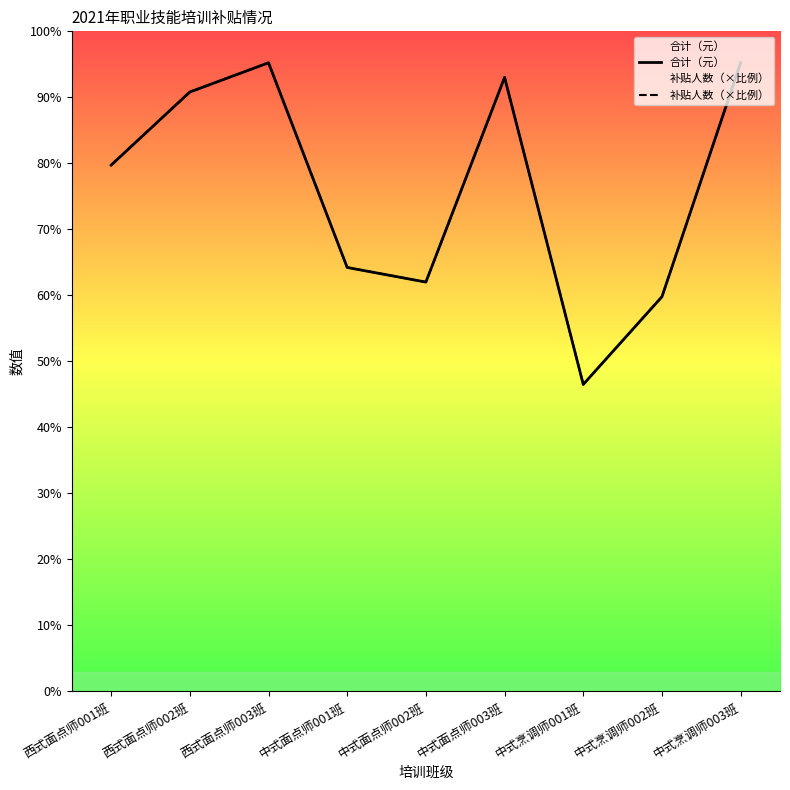

True or false: 补贴人数（×比例） has a value of 28700 at 西式面点师002班.

True